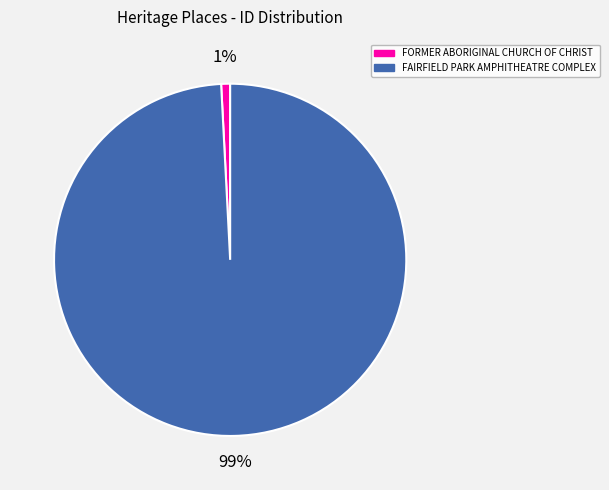

Is the sum of FORMER ABORIGINAL CHURCH OF CHRIST and FAIRFIELD PARK AMPHITHEATRE COMPLEX greater than half?

Yes